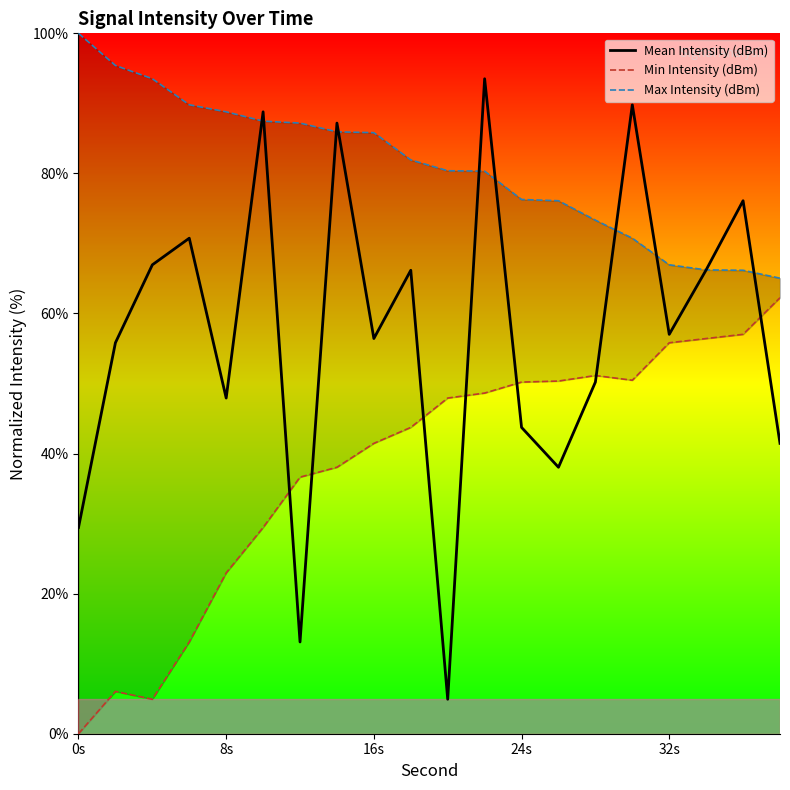

The Mean Intensity (dBm) series shows 78.4 at 32s. True or false?

False